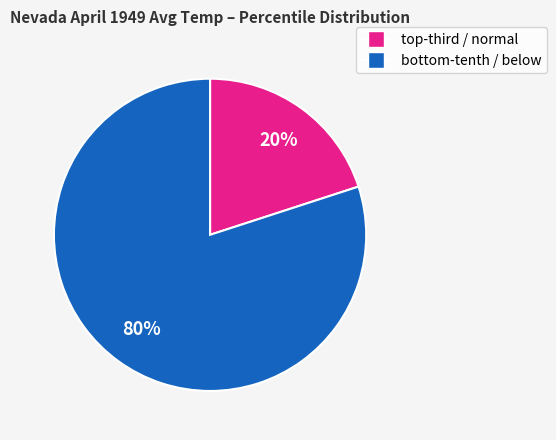

To the nearest percent, what is the difference between the largest and smallest slice percentages?

60%